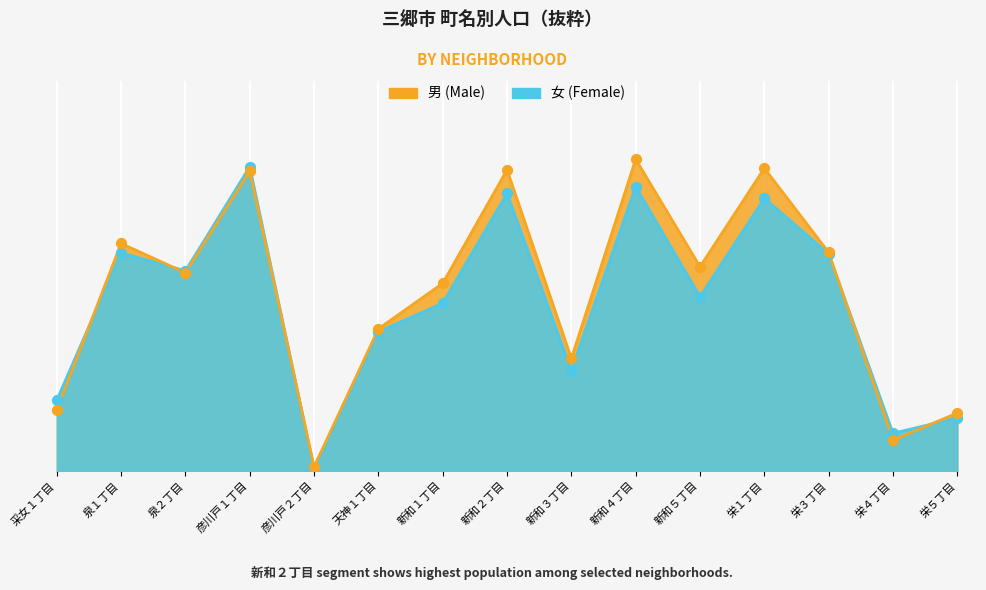

Which series contains the lowest Y value?

女